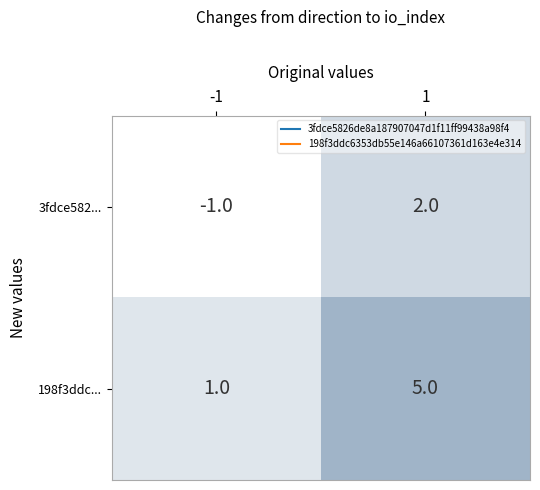

Which series changed the most between -1 and 1?

198f3ddc...